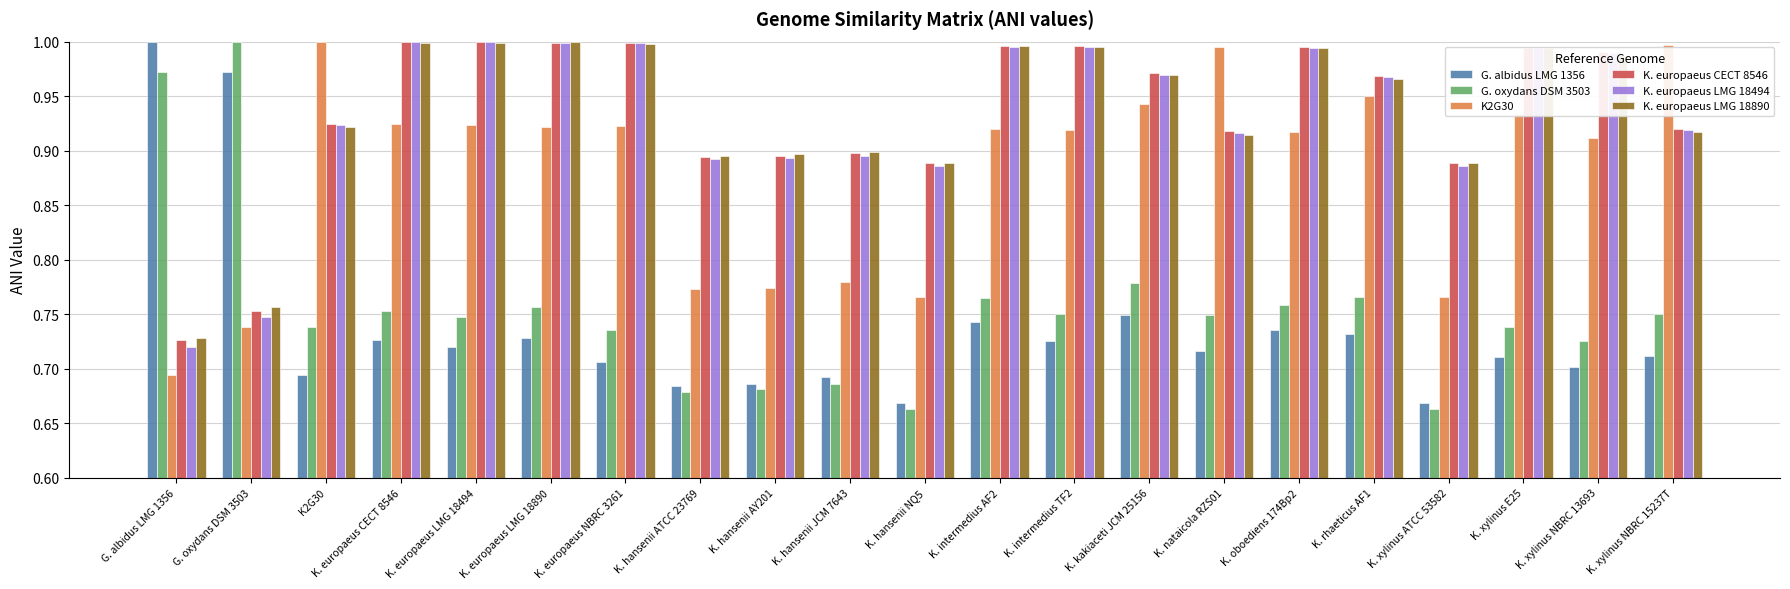

At which label is K. europaeus CECT 8546 closest to 0?

G. albidus LMG 1356